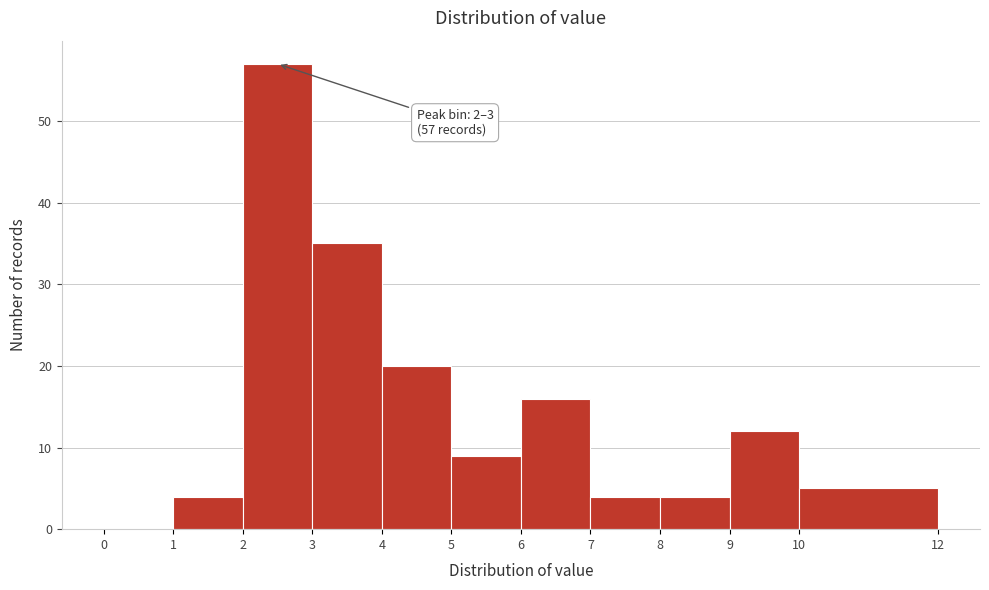

Over which range of the x-axis is the bar tallest?

2 to 3